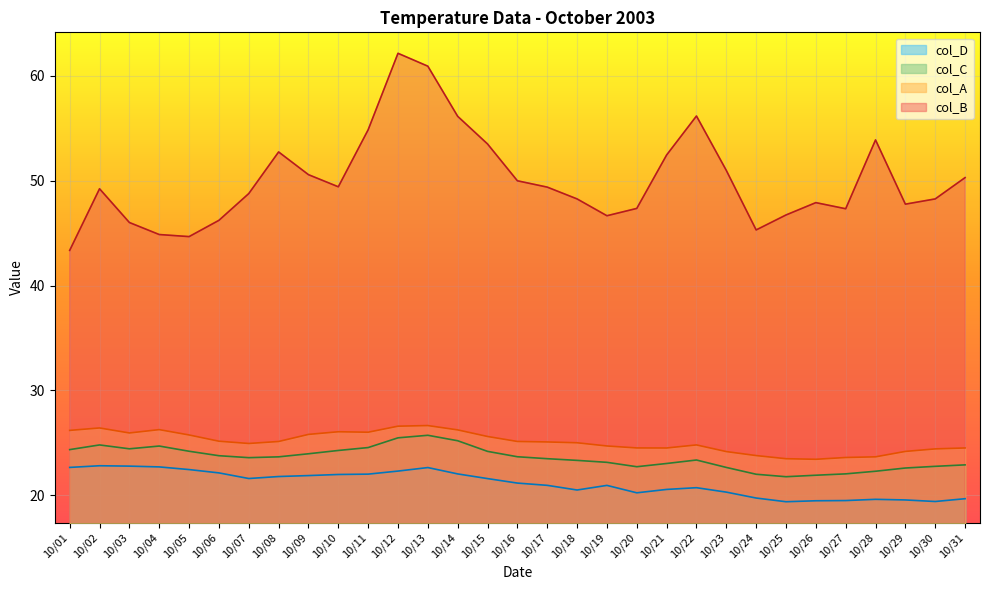

Rank the series by their maximum value, from highest to lowest.

col_B, col_A, col_C, col_D